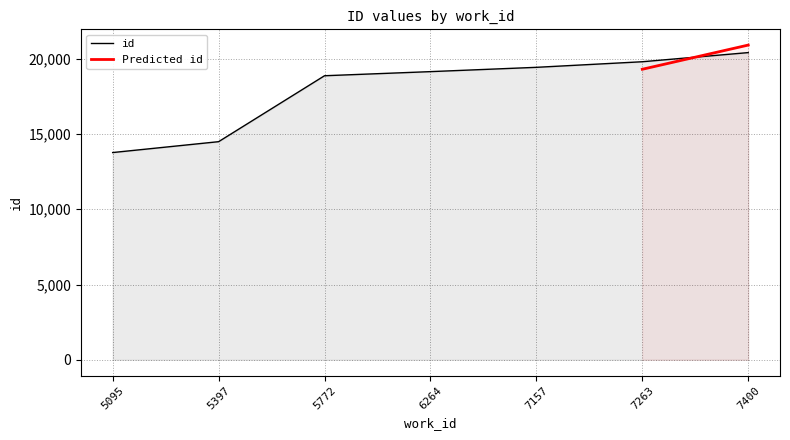

Reading left to right, list all the values displayed in this chart.

5095=13766	5397=14488	5772=18867	6264=19140	7157=19426	7263=19797	7400=20404